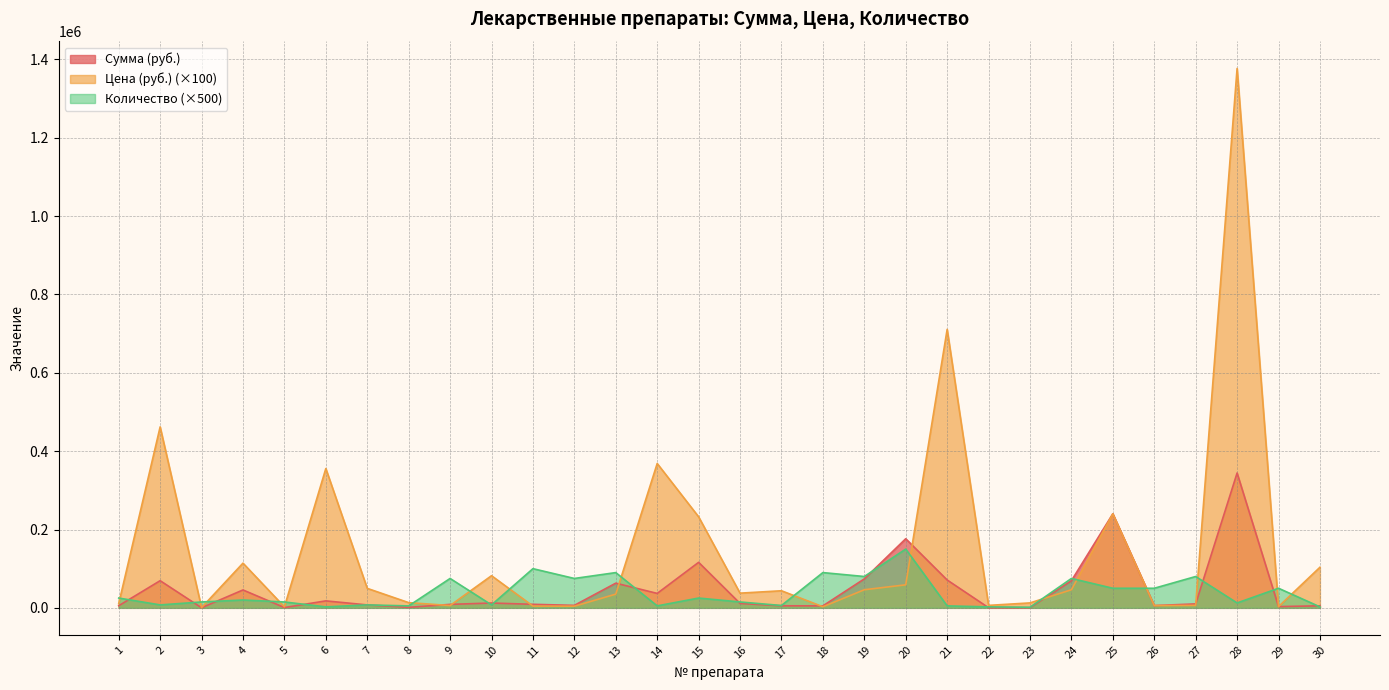

Does the chart display data point markers on the line(s)?

No